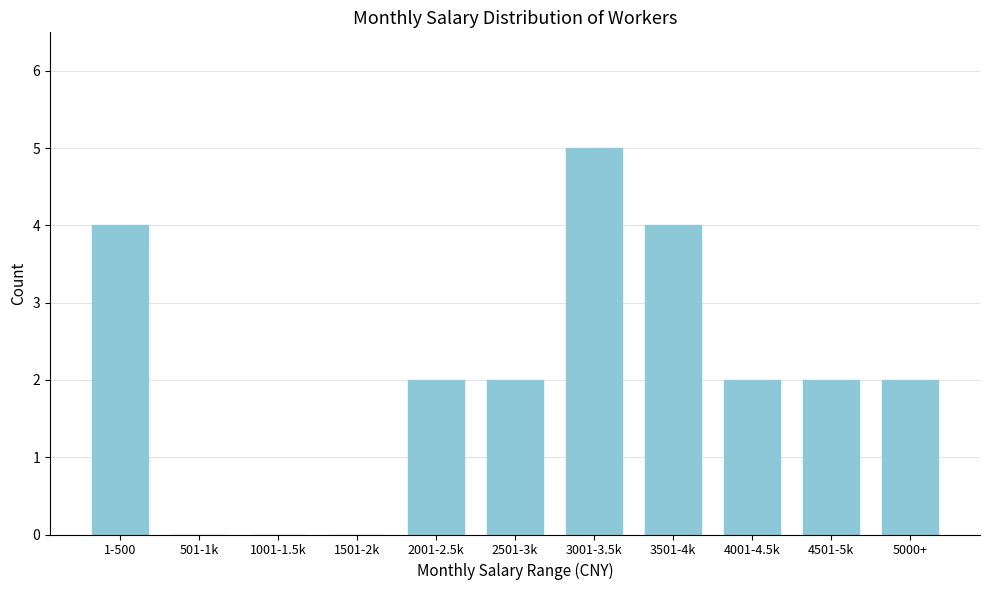

Reading left to right, transcribe all the data shown in this chart.

1-500=4	501-1k=0	1001-1.5k=0	1501-2k=0	2001-2.5k=2	2501-3k=2	3001-3.5k=5	3501-4k=4	4001-4.5k=2	4501-5k=2	5000+=2